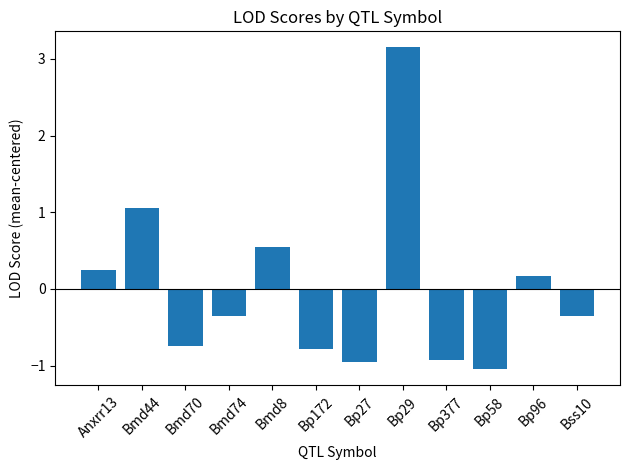

Which category has the highest value across all series?

Bp29